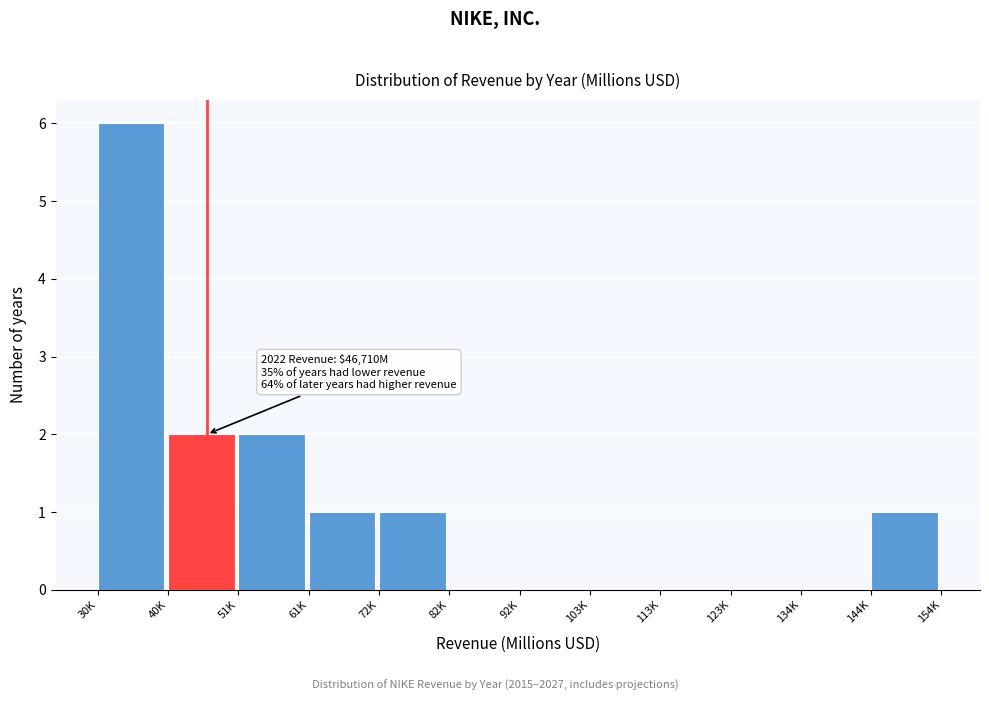

Reading left to right, extract all data points from this chart.

30K=6	40K=2	51K=2	61K=1	72K=1	82K=0	92K=0	103K=0	113K=0	123K=0	134K=0	144K=1